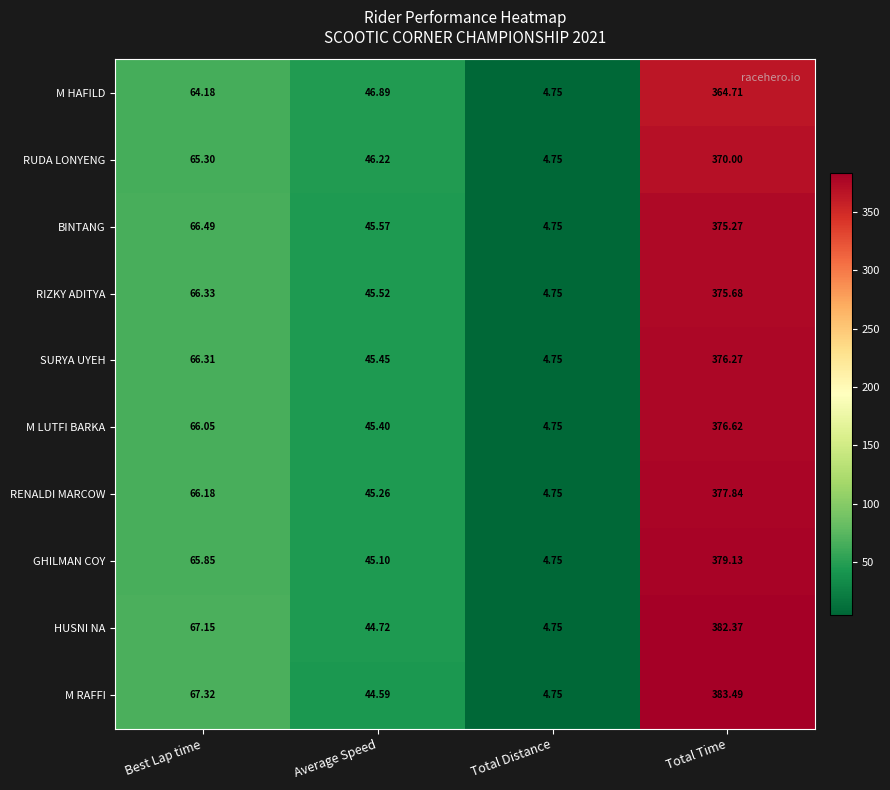

Where does the BINTANG series first go above 66?

Best Lap time